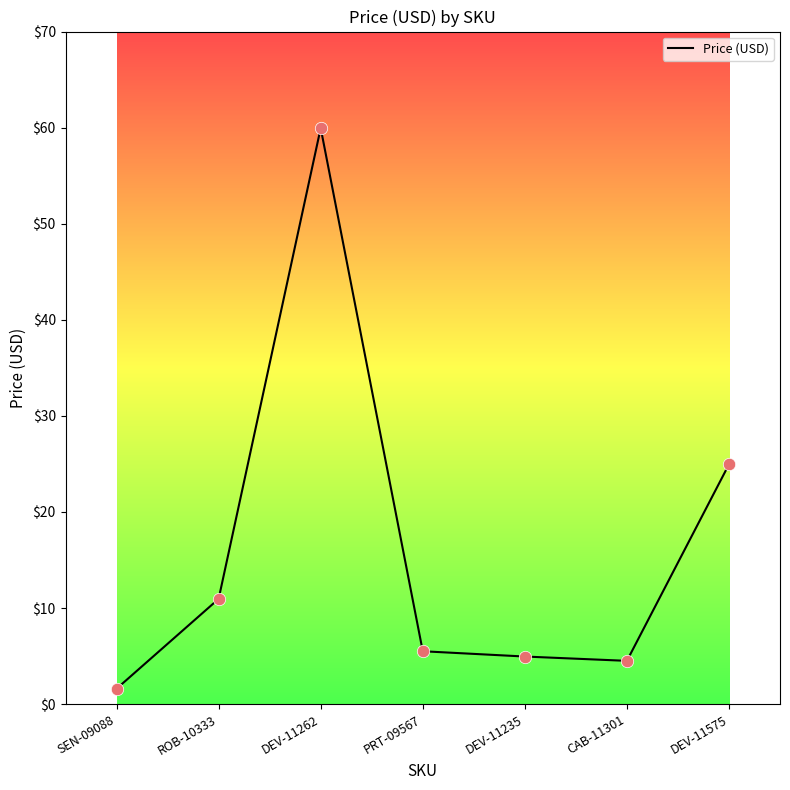

What is the change in value from DEV-11262 to DEV-11575?

-35.0